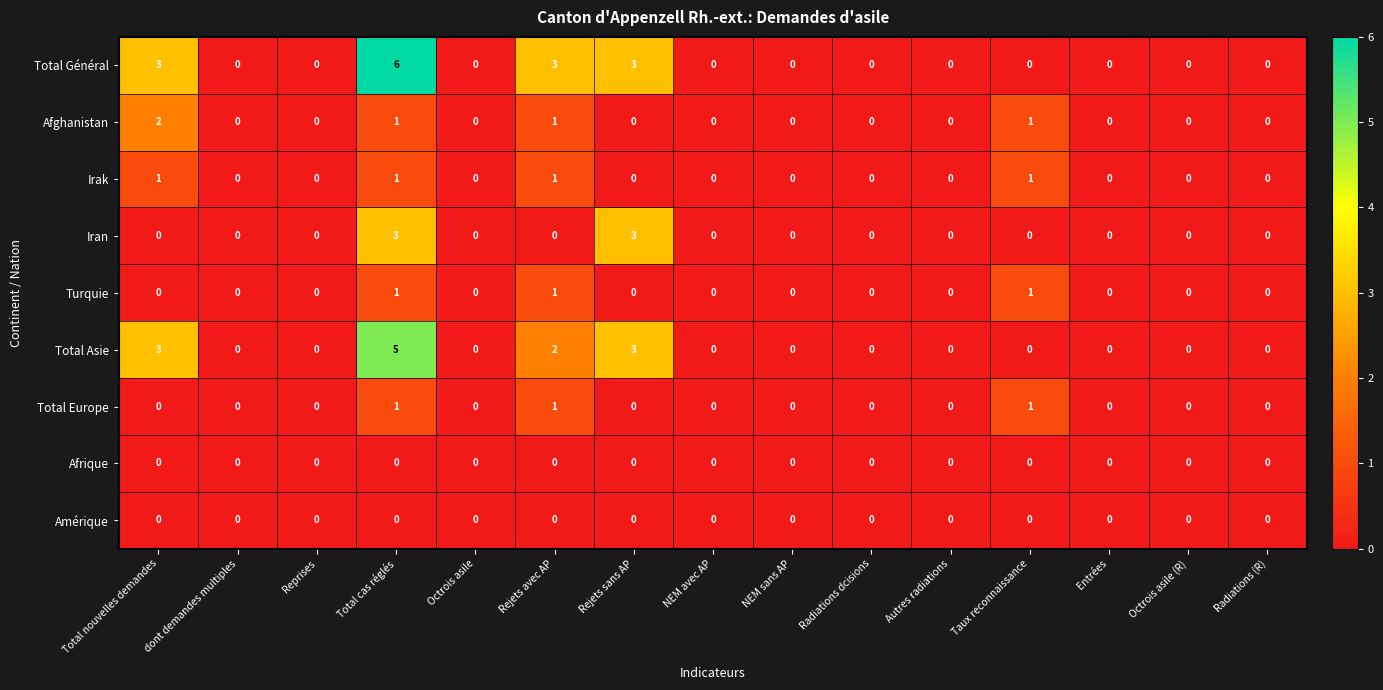

What is the difference between the maximum and second lowest values in the Iran series?

3